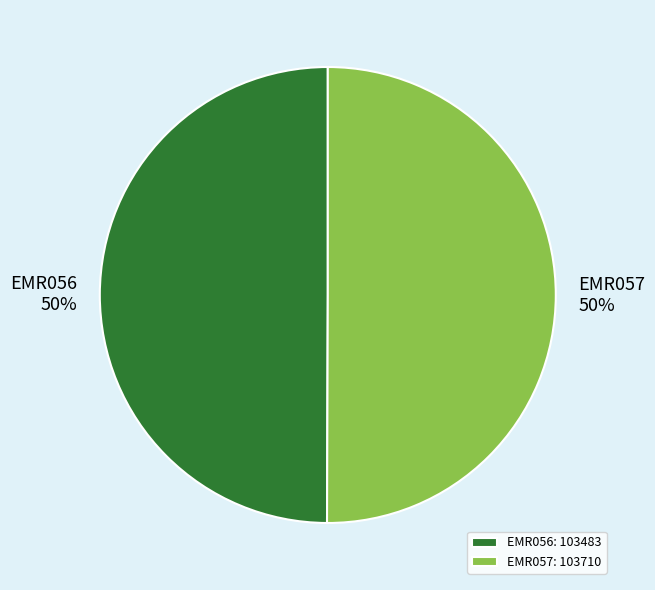

Is it true that EMR057 is 58% of the pie?

False